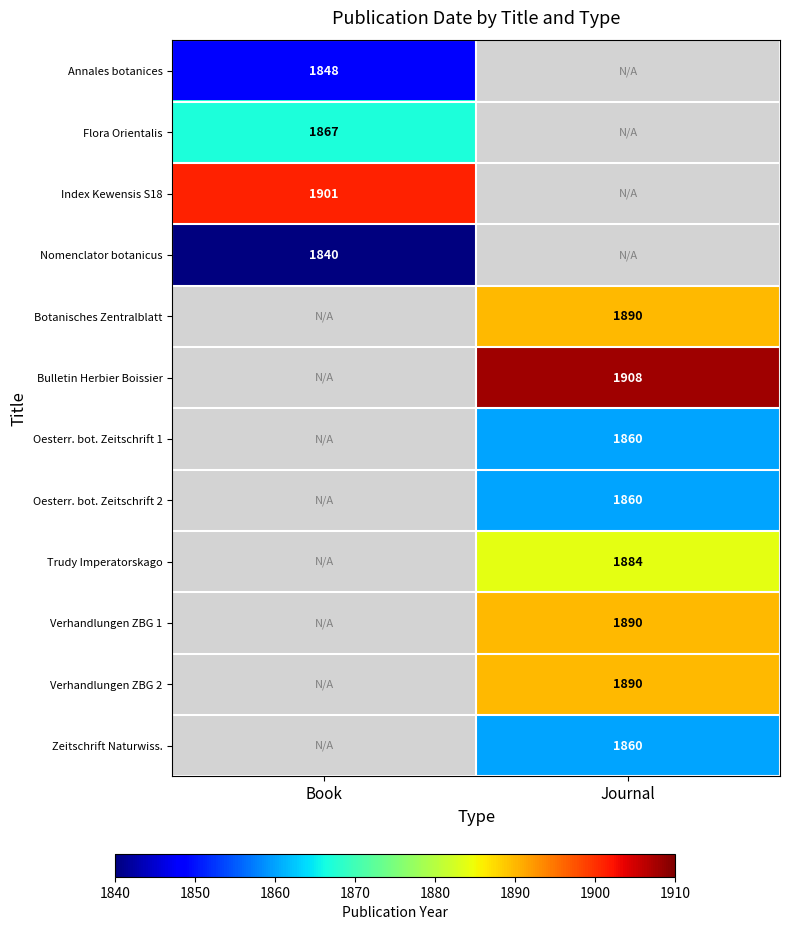

Is it true that Annales botanices equals 2506 at Book?

False